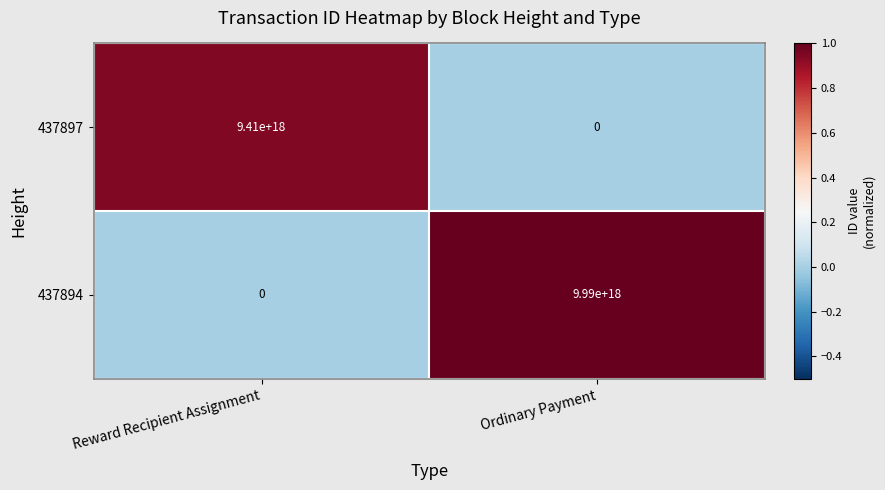

True or false: 437894 has a value of 4103861058694761984 at Reward Recipient Assignment.

False